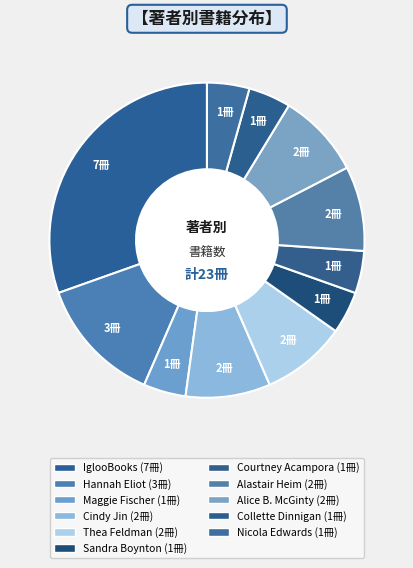

Which slice is the largest?

IglooBooks